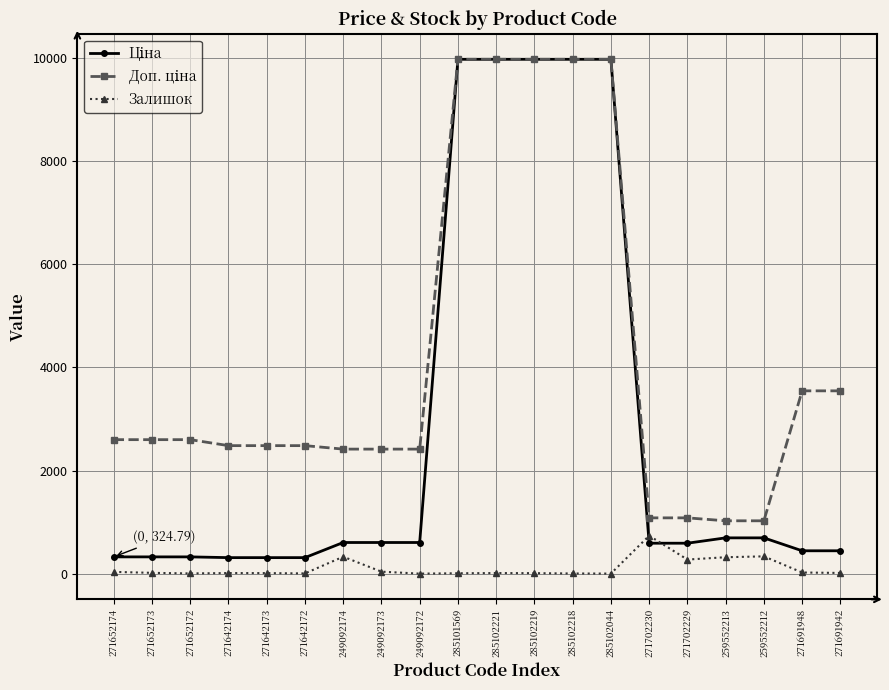

What is the maximum value shown in the chart?

9975.0